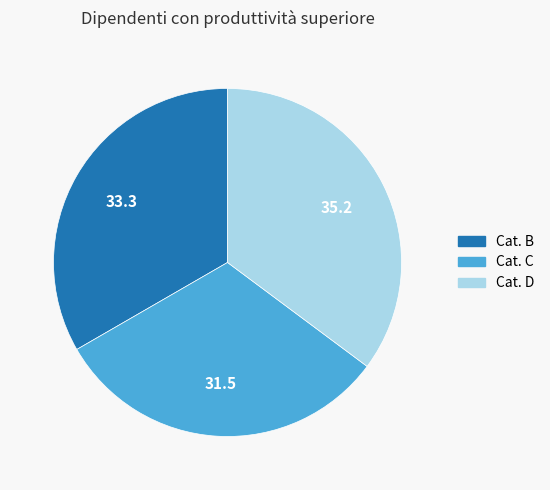

How many segments does this pie chart have?

3